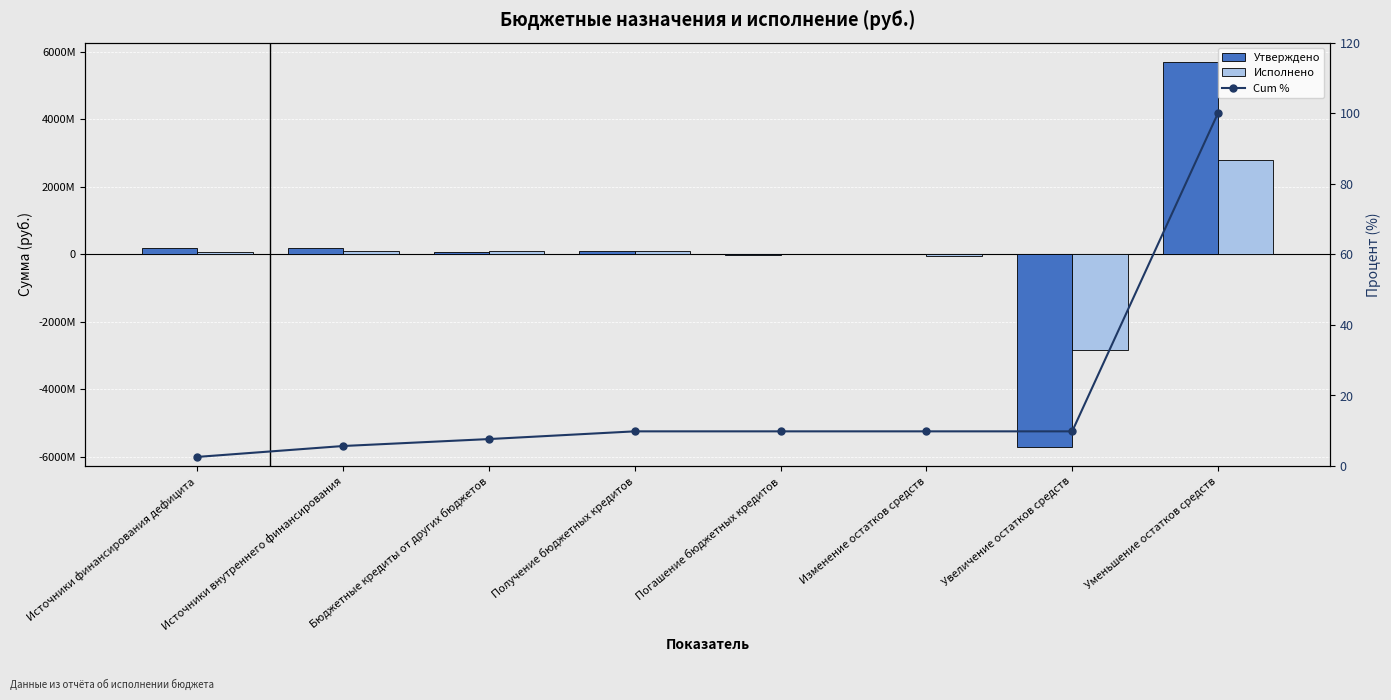

Reading left to right, extract all data points from this chart.

Утверждено: Источники финансирования дефицита=188094865.3	Источники внутреннего финансирования=188094865.3	Бюджетные кредиты от других бюджетов=82499500.0	Получение бюджетных кредитов=102905000.0	Погашение бюджетных кредитов=-20405500.0	Изменение остатков средств=0.0	Увеличение остатков средств=-5701883112.8	Уменьшение остатков средств=5701883112.8
Исполнено: Источники финансирования дефицита=56236371.0	Источники внутреннего финансирования=102639000.0	Бюджетные кредиты от других бюджетов=102639000.0	Получение бюджетных кредитов=102905000.0	Погашение бюджетных кредитов=-266000.0	Изменение остатков средств=-46402629.0	Увеличение остатков средств=-2830447066.0	Уменьшение остатков средств=2784044437.0
Cum %: Источники финансирования дефицита=2.6	Источники внутреннего финансирования=5.7	Бюджетные кредиты от других бюджетов=7.7	Получение бюджетных кредитов=9.8	Погашение бюджетных кредитов=9.8	Изменение остатков средств=9.8	Увеличение остатков средств=9.8	Уменьшение остатков средств=100.0